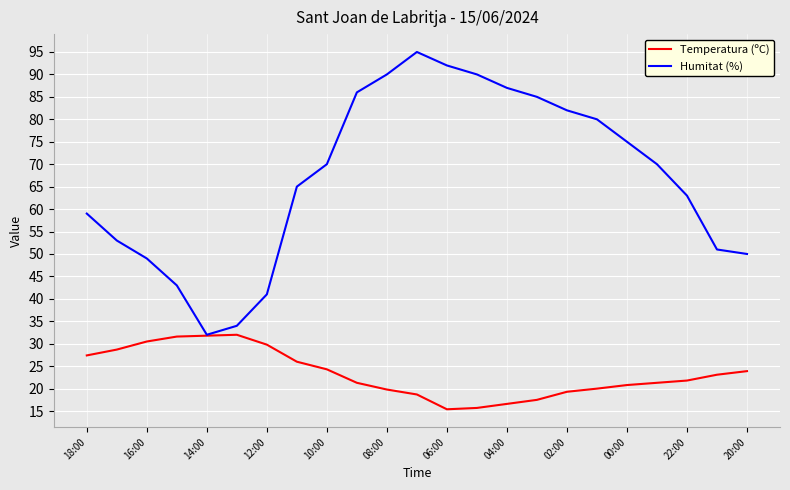

List the series in order of their peak value, lowest first.

Temperatura (ºC), Humitat (%)